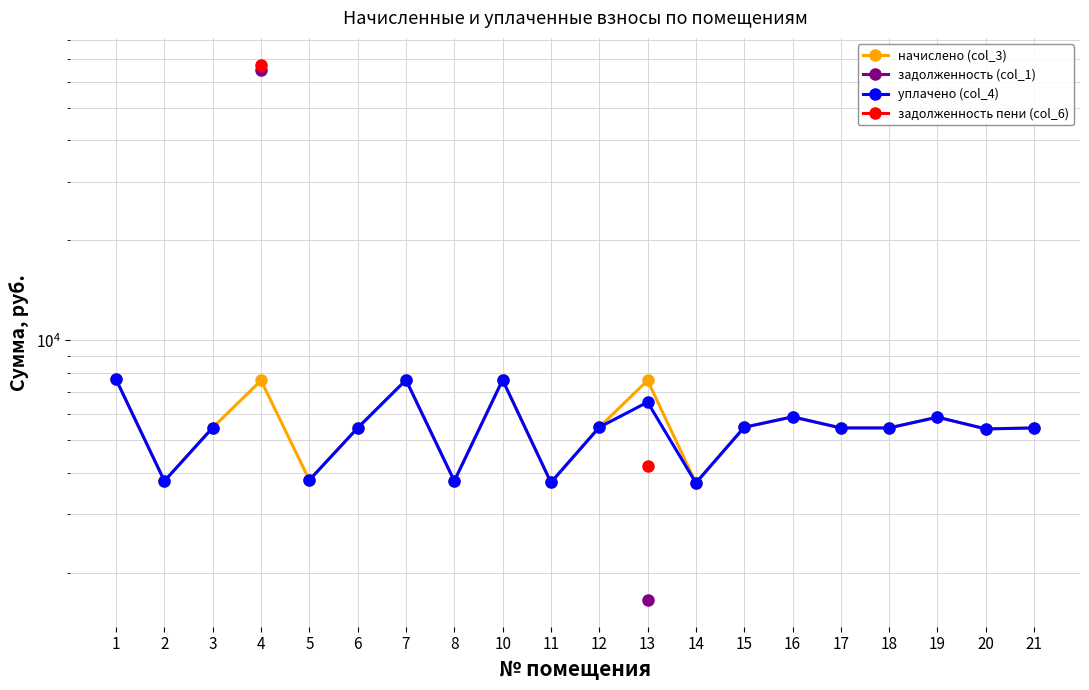

At which category does the chart reach its peak across all series?

4